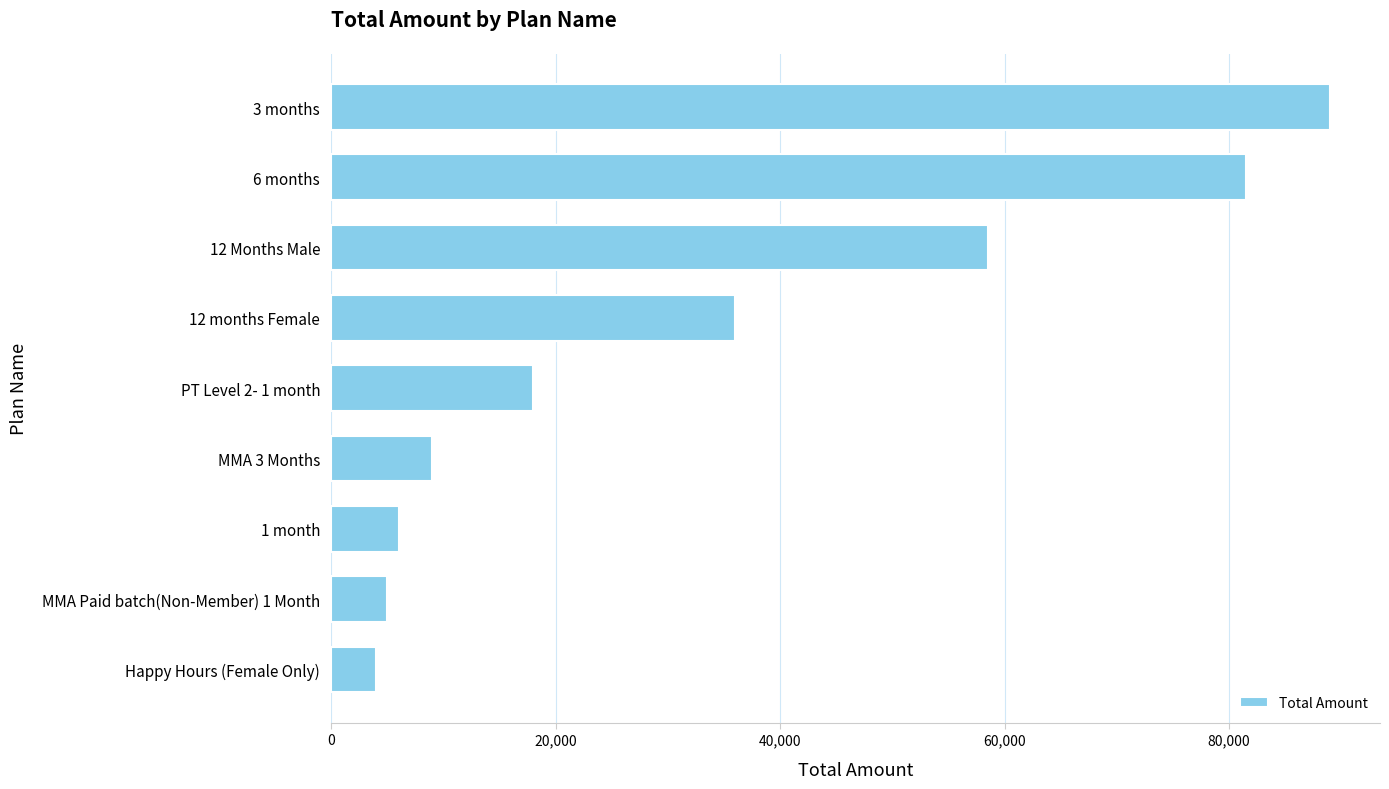

What value does the data have at 12 Months Male?

58500.0